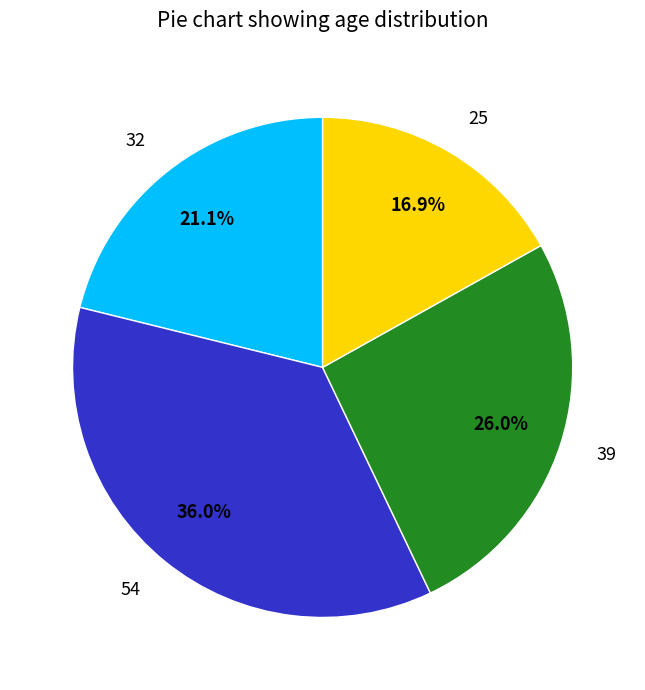

Does 25 represent more than half of the total?

No